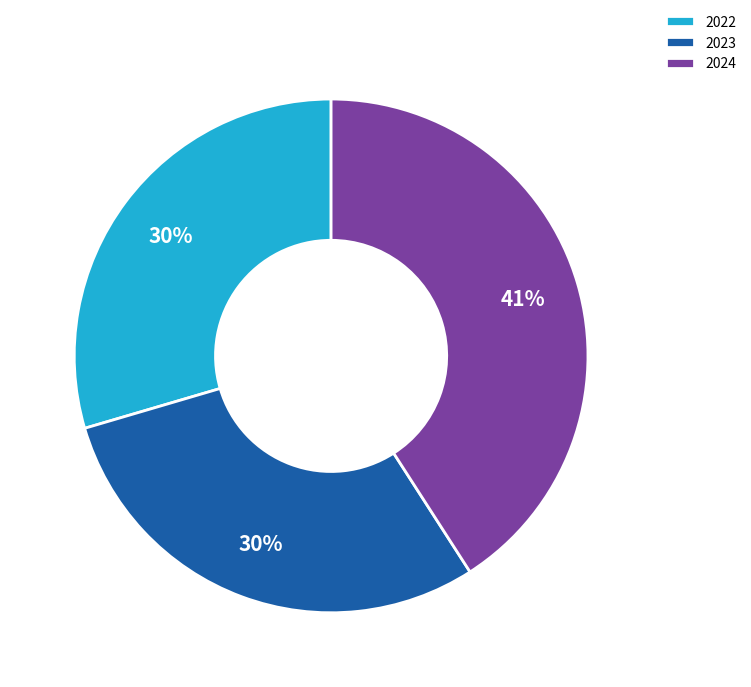

Which category has the biggest portion of the pie?

2024